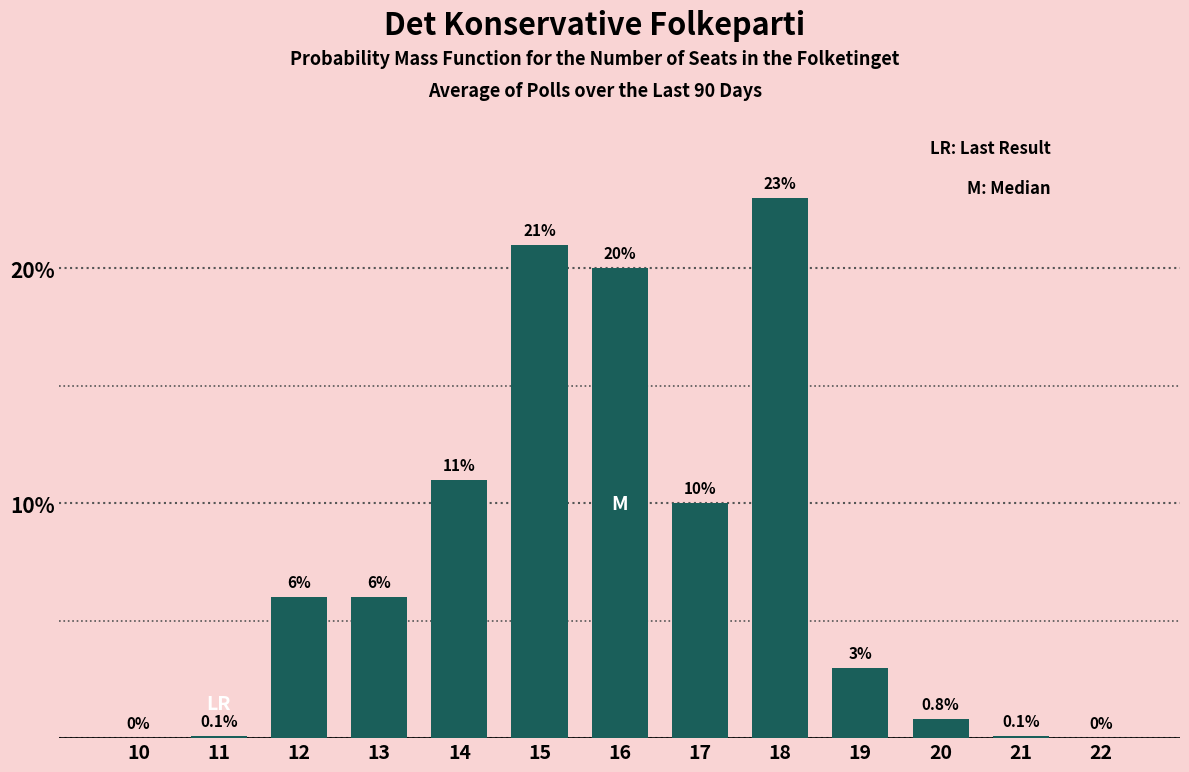

Reading left to right, what are all the values shown in this chart?

10=0.0	11=0.1	12=6.0	13=6.0	14=11.0	15=21.0	16=20.0	17=10.0	18=23.0	19=3.0	20=0.8	21=0.1	22=0.0